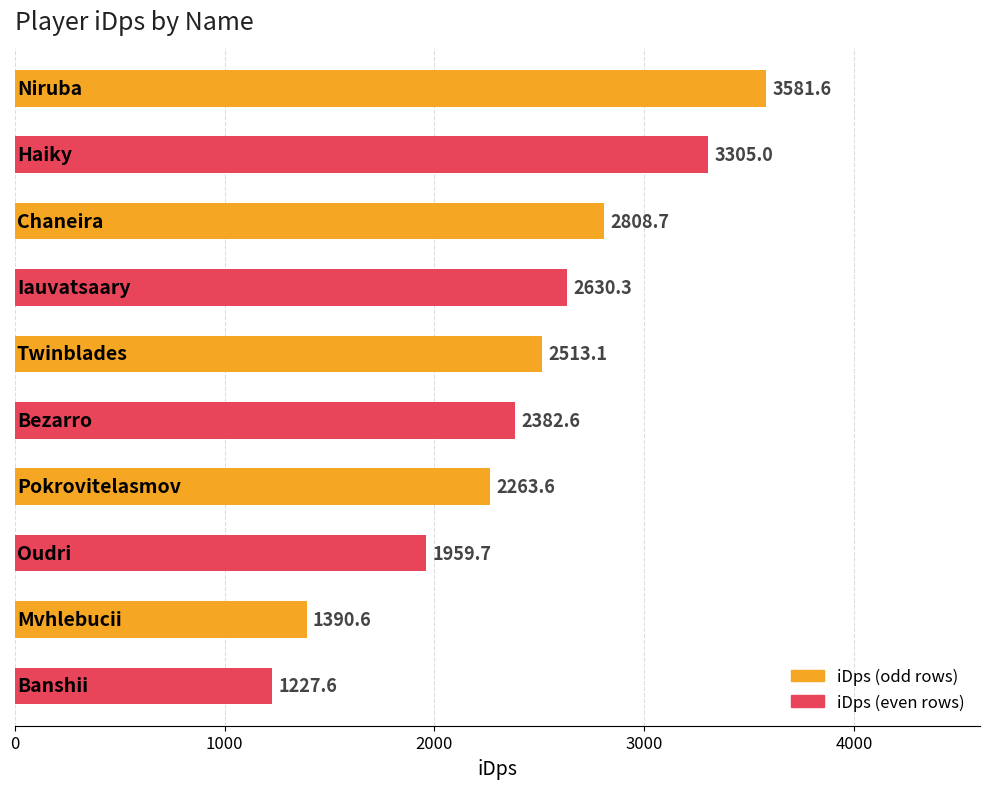

What is the value of the 1st bar from the top?

3581.6